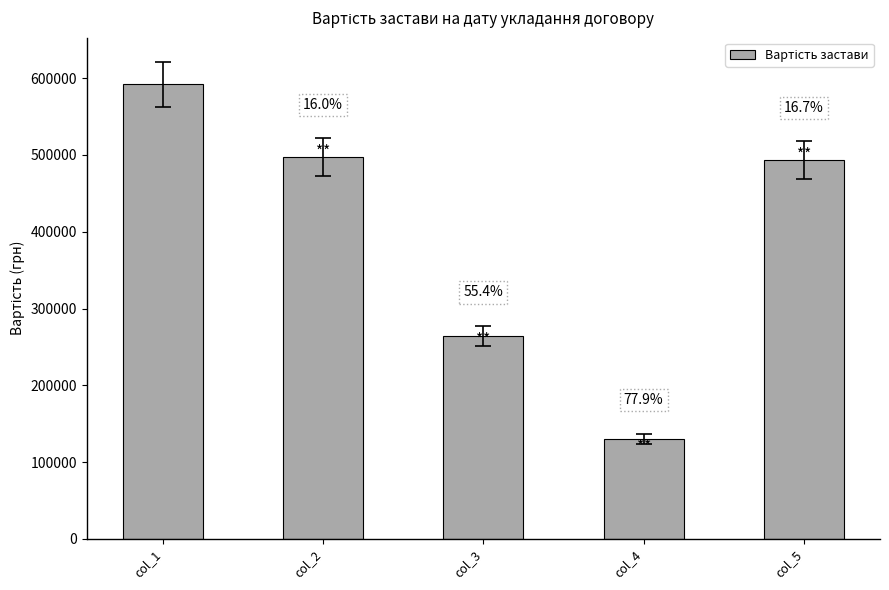

What is the average value?

395520